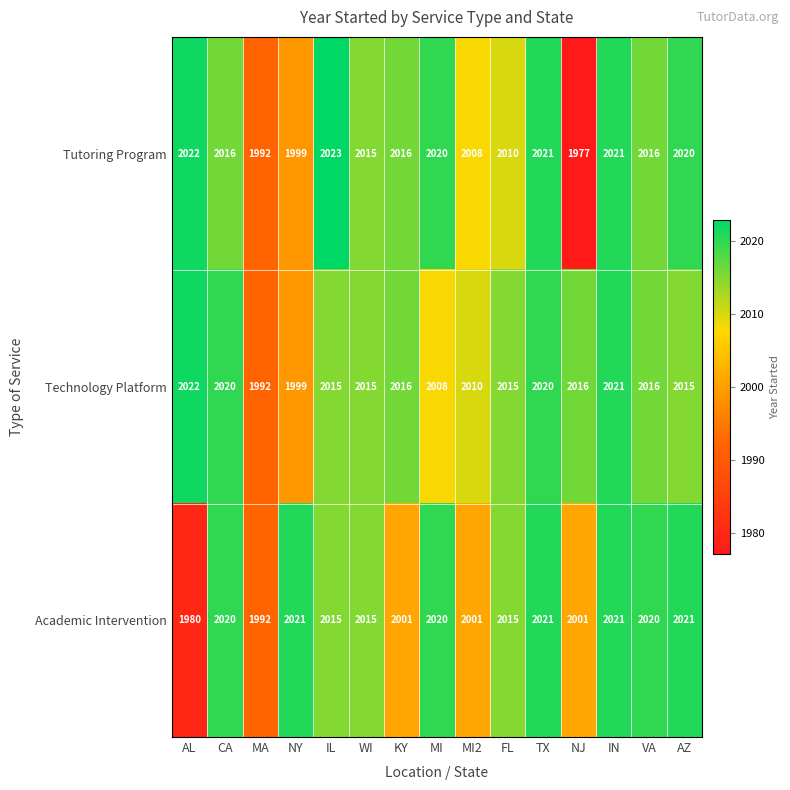

What is the sum of all Technology Platform values?

30200